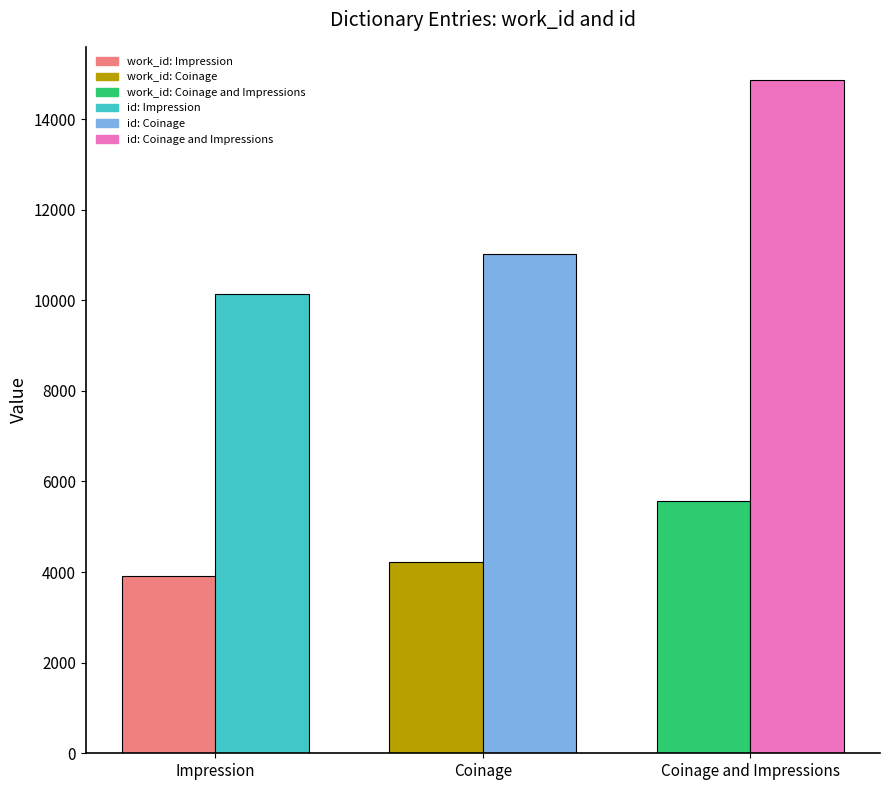

What is the value of the id bar at the 1st from the left?

10143